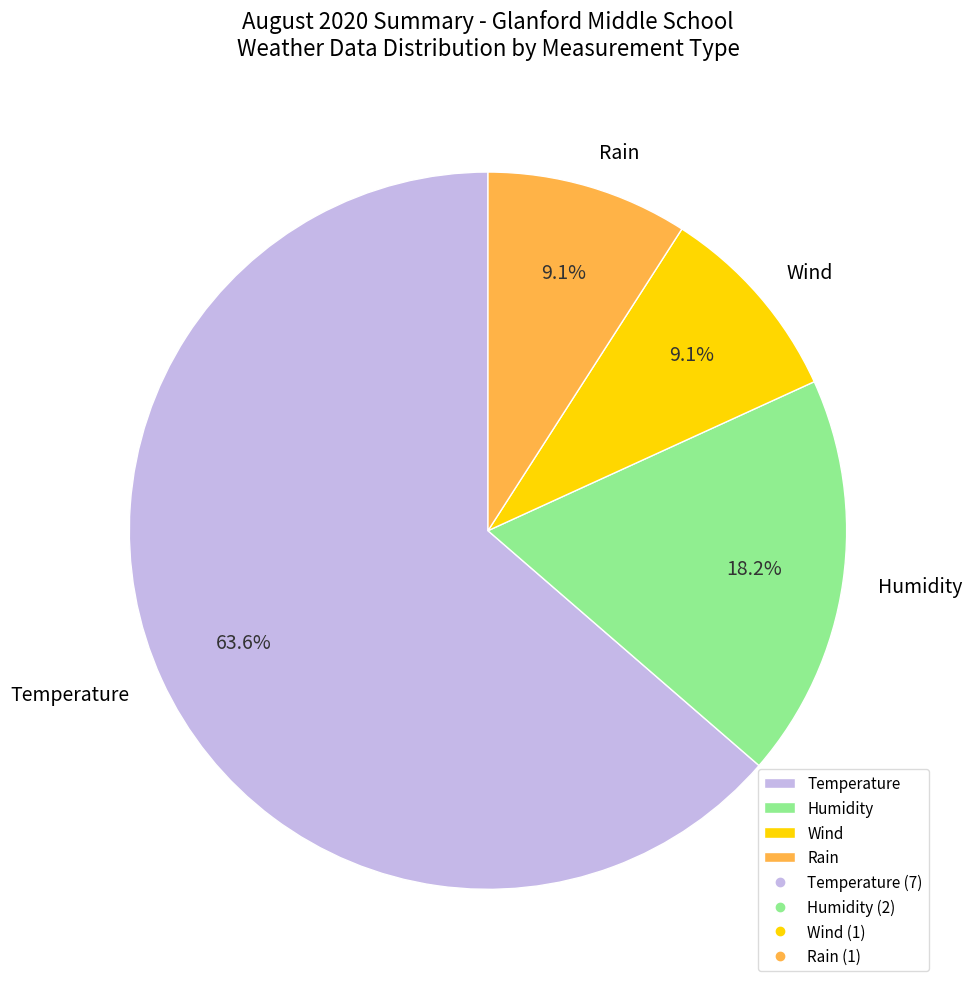

Does Temperature account for over 50% of the chart?

Yes